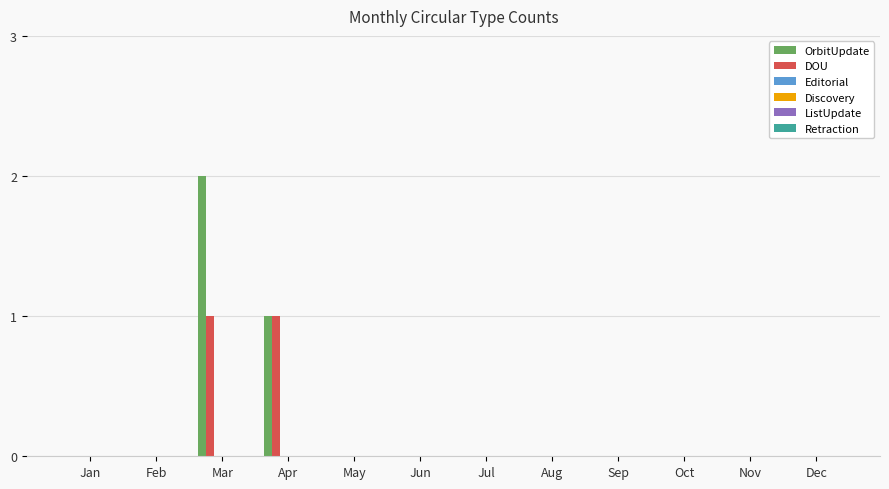

Reading left to right, transcribe all the data shown in this chart.

OrbitUpdate: Jan=0	Feb=0	Mar=2	Apr=1	May=0	Jun=0	Jul=0	Aug=0	Sep=0	Oct=0	Nov=0	Dec=0
DOU: Jan=0	Feb=0	Mar=1	Apr=1	May=0	Jun=0	Jul=0	Aug=0	Sep=0	Oct=0	Nov=0	Dec=0